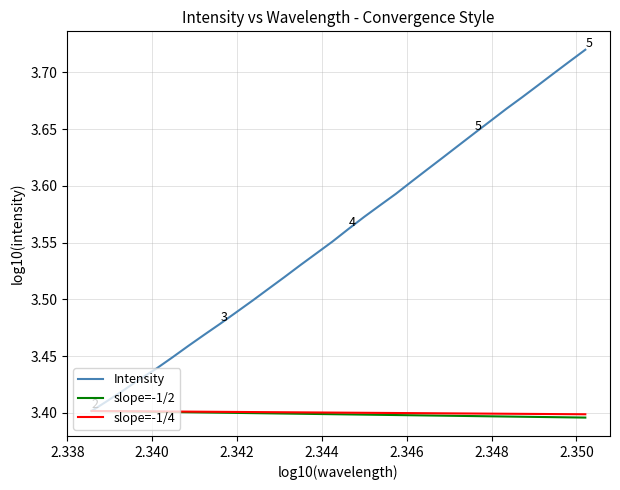

Which series has the widest spread of values?

Intensity